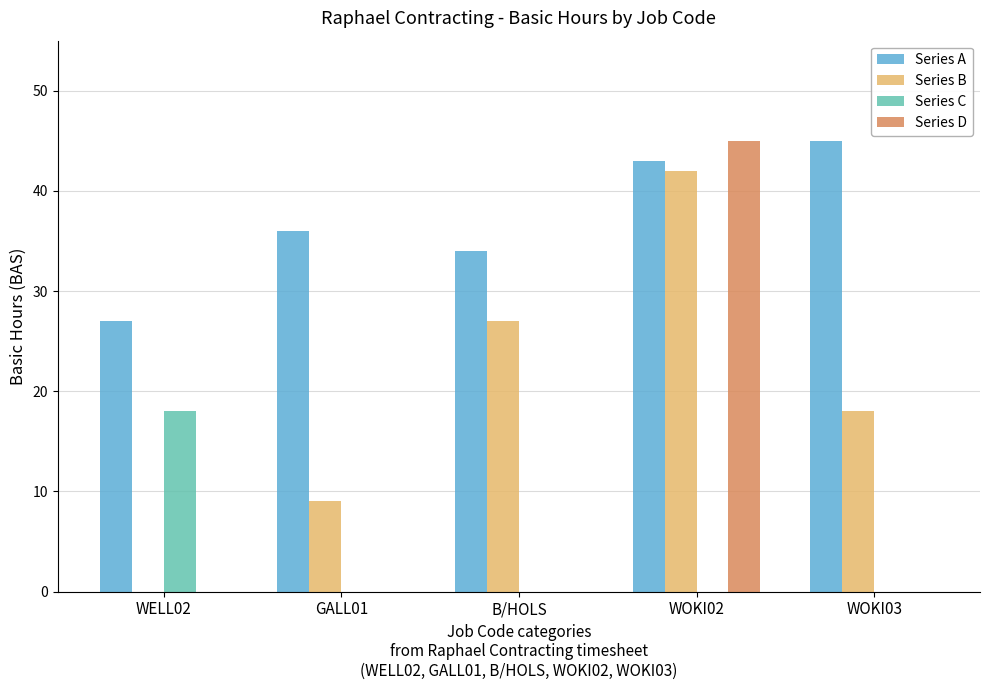

At which category is the sum across all series the highest?

WOKI02